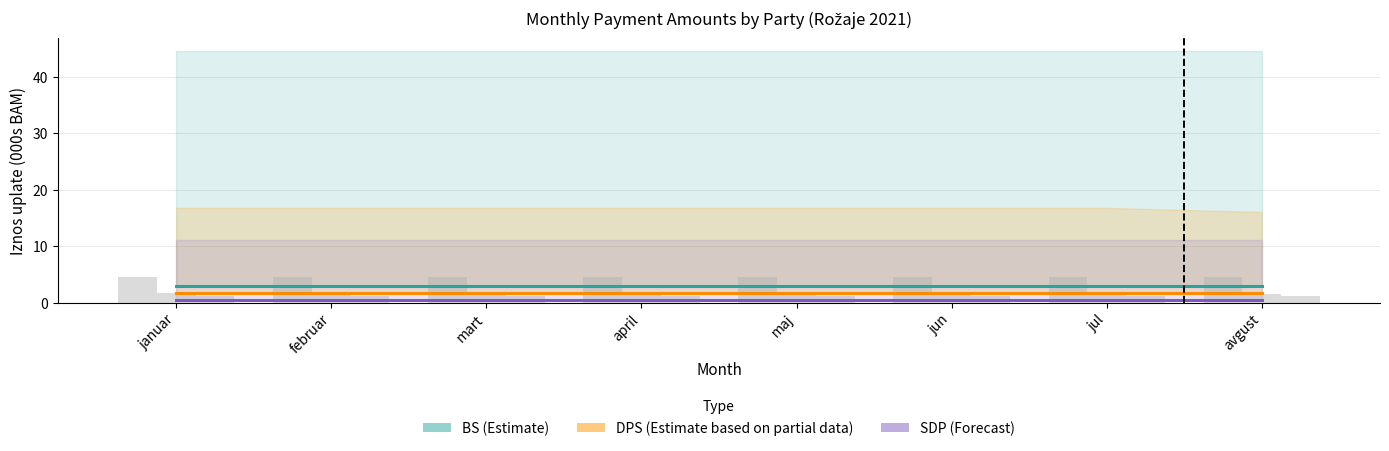

What position from the right is januar?

8